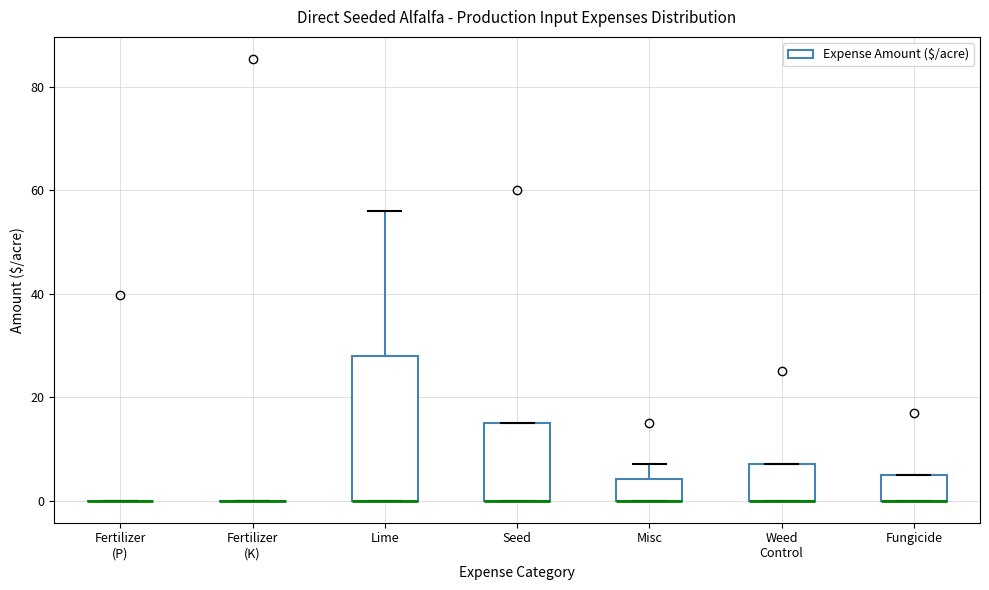

Which box is the tallest, from its lower edge to its upper edge?

Lime